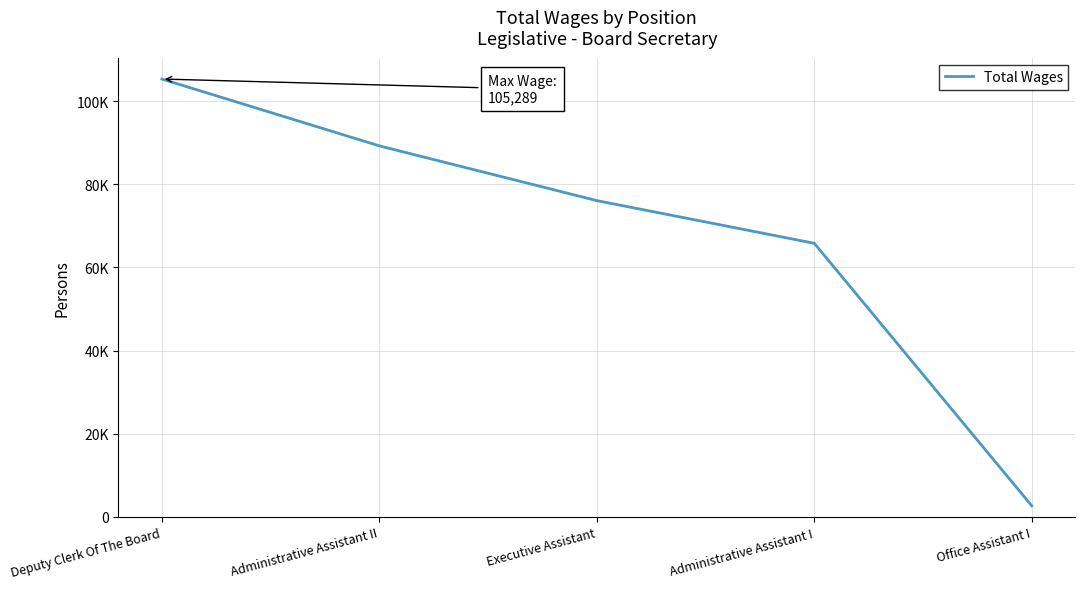

Reading right to left, transcribe all the data shown in this chart.

Office Assistant I=2668	Administrative Assistant I=65793	Executive Assistant=76056	Administrative Assistant II=89215	Deputy Clerk Of The Board=105289